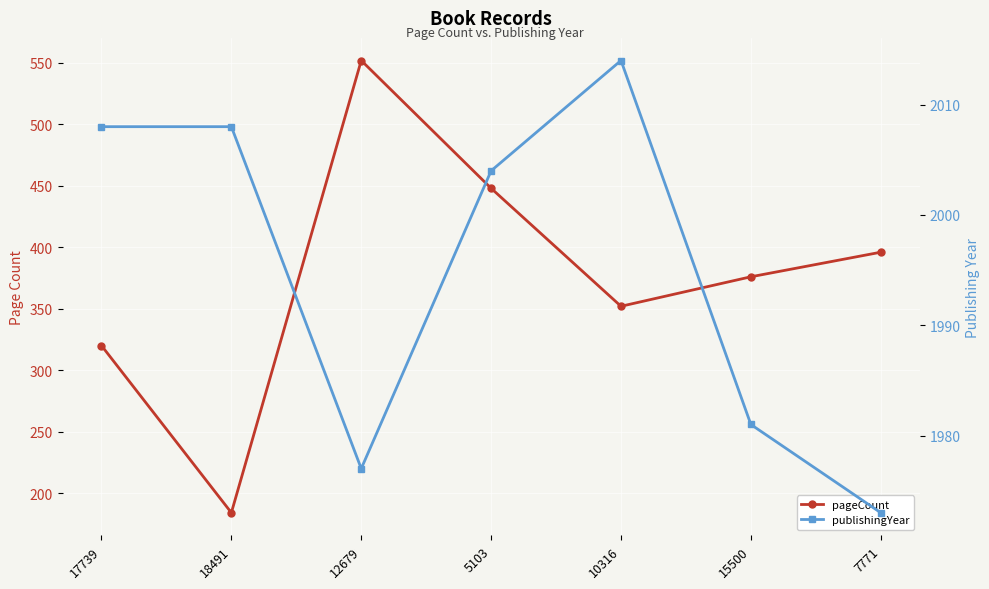

At how many categories does at least one series exceed 1207?

7